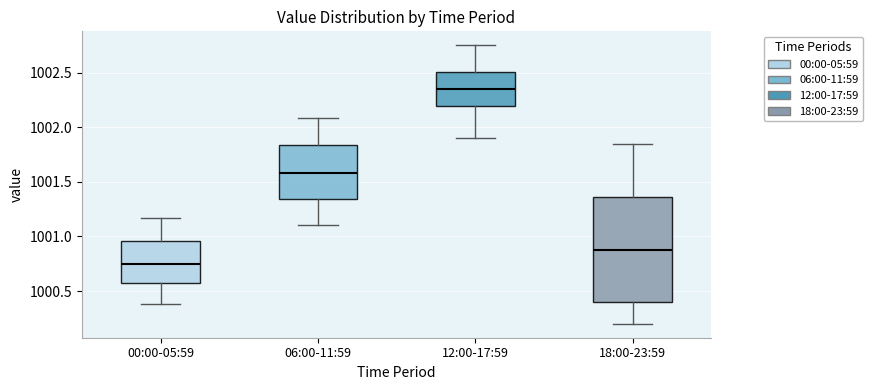

Which box has the highest median line?

12:00-17:59